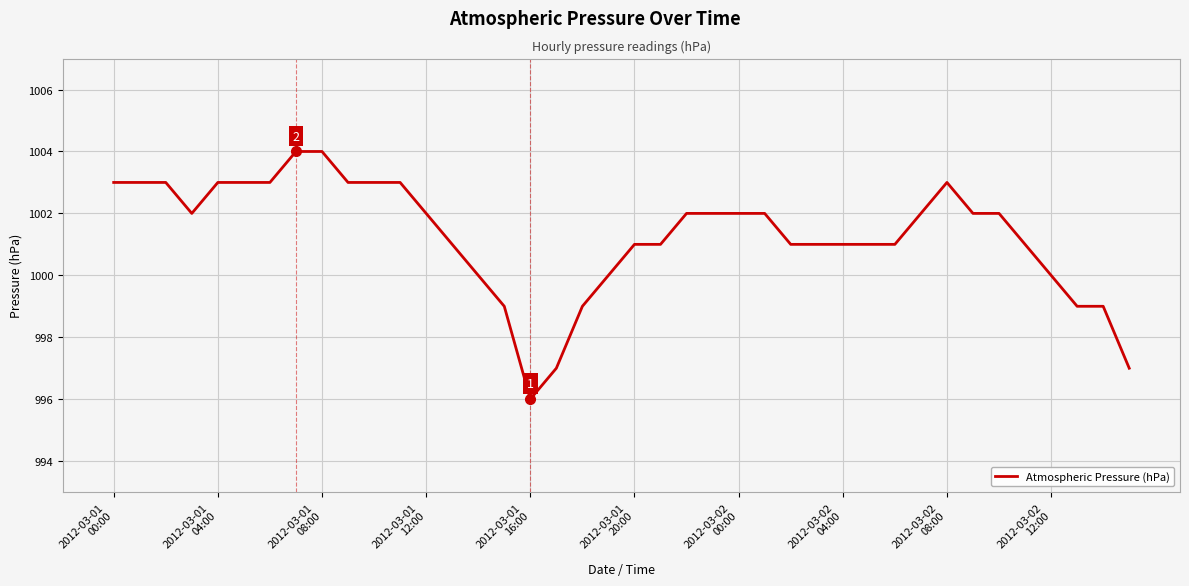

What is the minimum value shown in the chart?

996